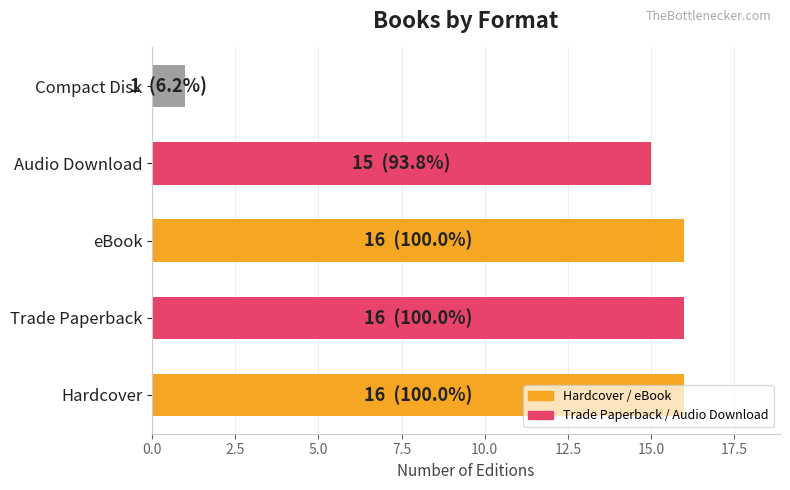

Which label corresponds to the smallest value in the chart?

Compact Disk